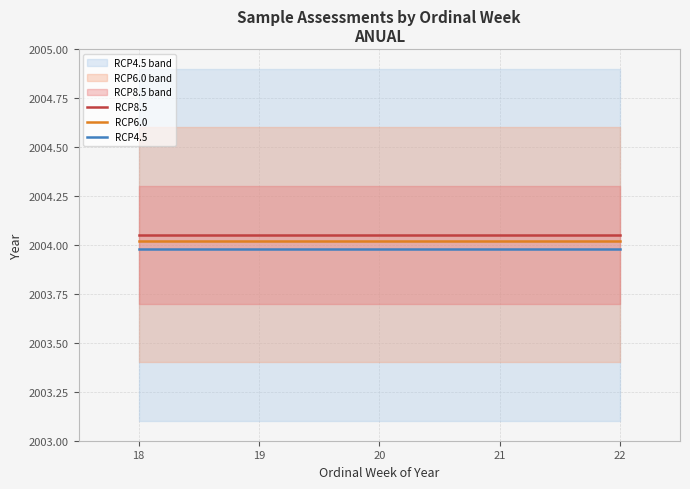

The value of RCP4.5 at 21 is 2004.0. True or false?

True